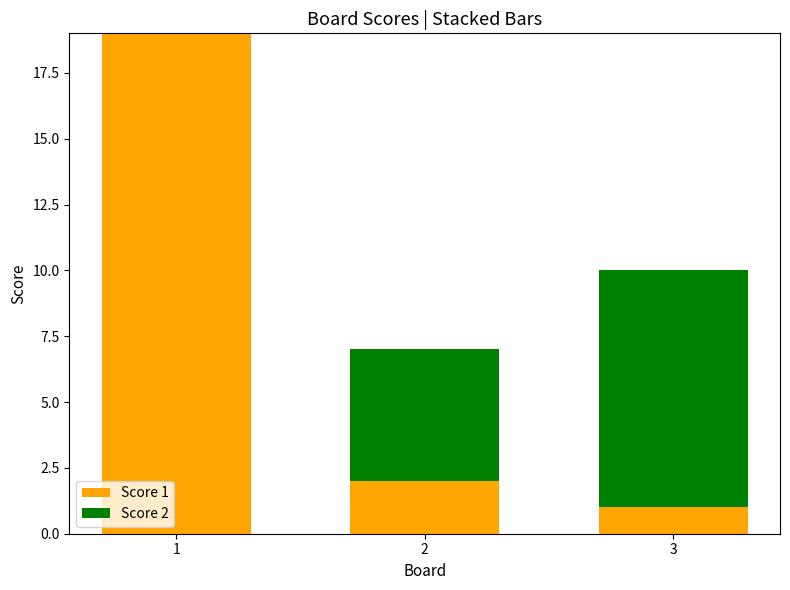

True or false: Score 1 has a value of 4 at 1.

False